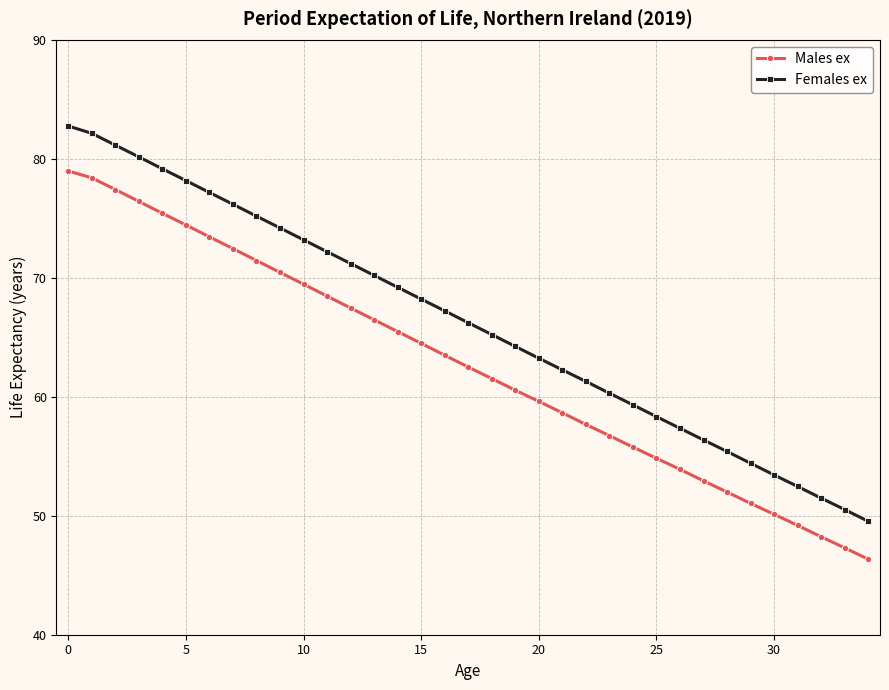

What is the difference between the maximum and second lowest values in the Females ex series?

32.2